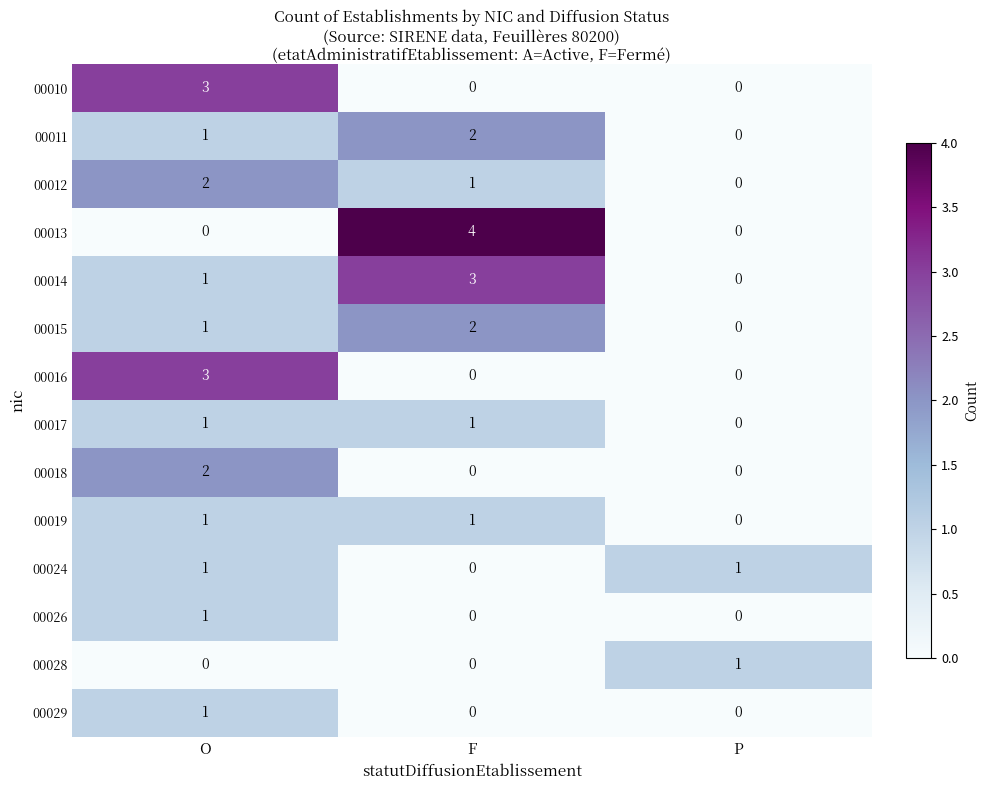

Which series changed the most between F and P?

00013